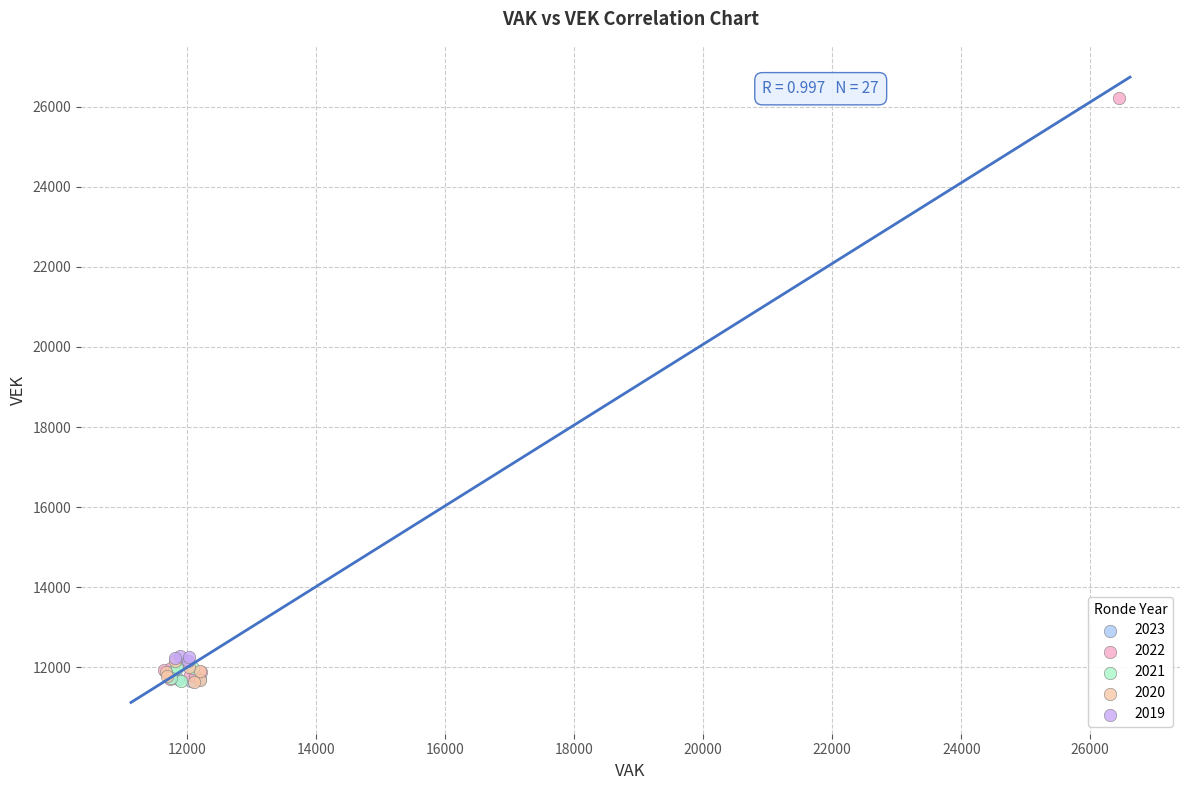

Which series reaches the maximum Y coordinate?

2022